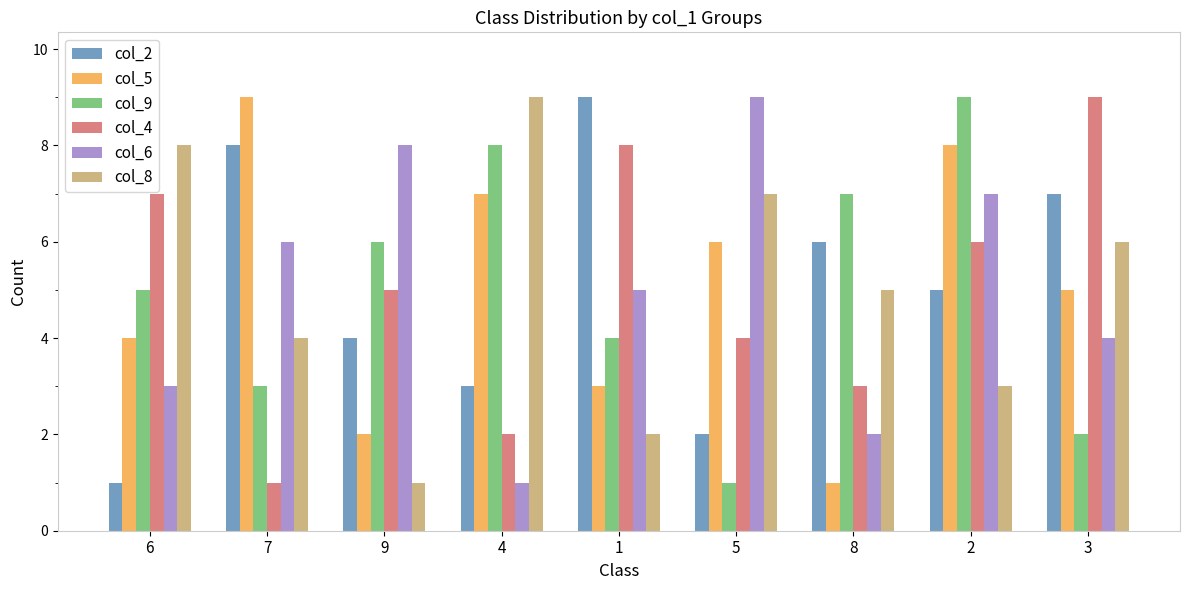

What is the sum of all col_8 values?

45